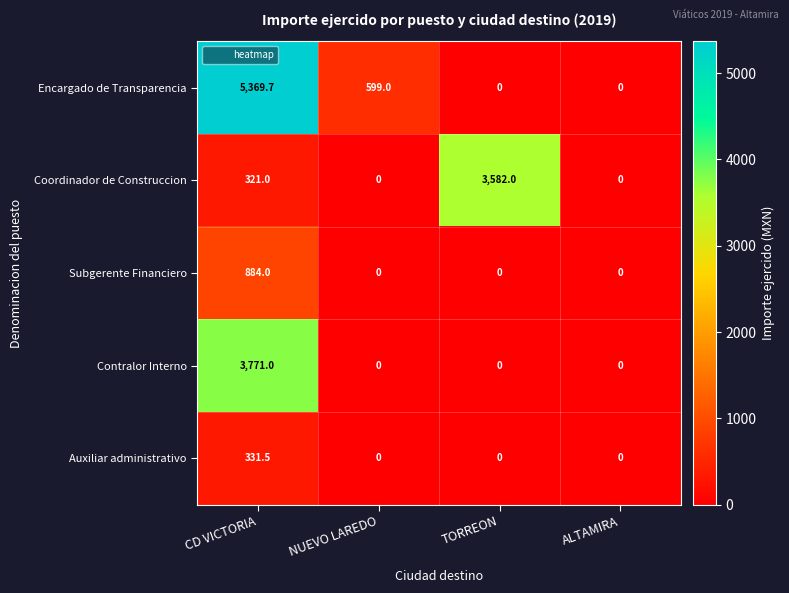

The value of Encargado de Transparencia at NUEVO LAREDO is 599.0. True or false?

True